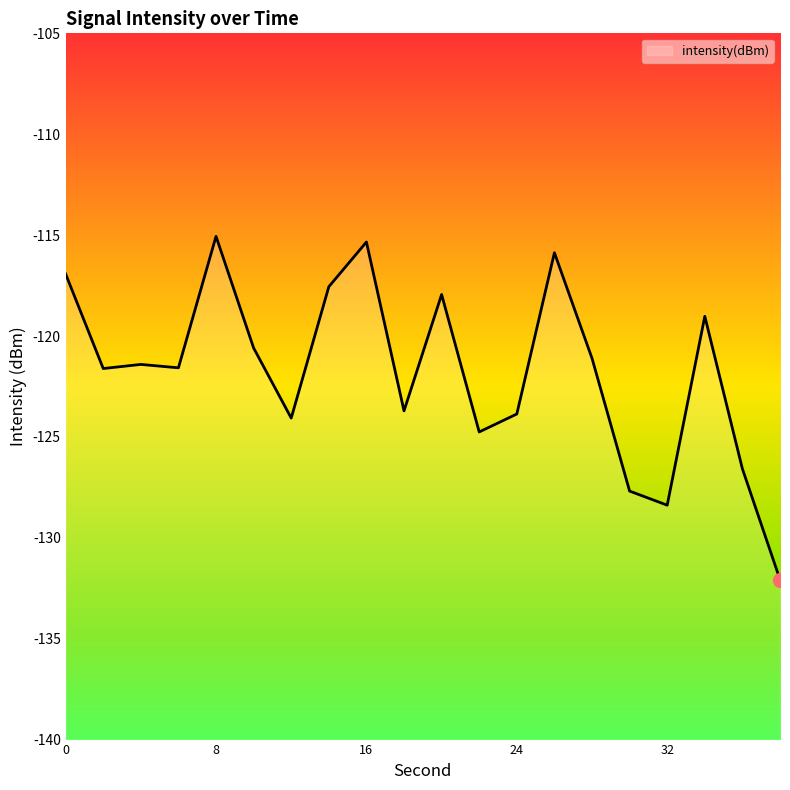

The value at 6 is -121.6. True or false?

True